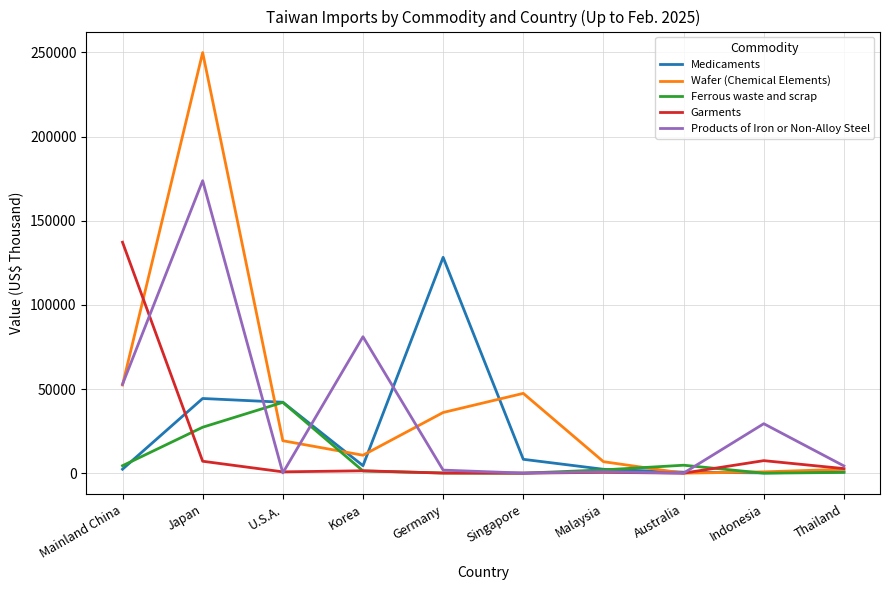

Rank the series by their average value, from highest to lowest.

Wafer (Chemical Elements), Products of Iron or Non-Alloy Steel, Medicaments, Garments, Ferrous waste and scrap